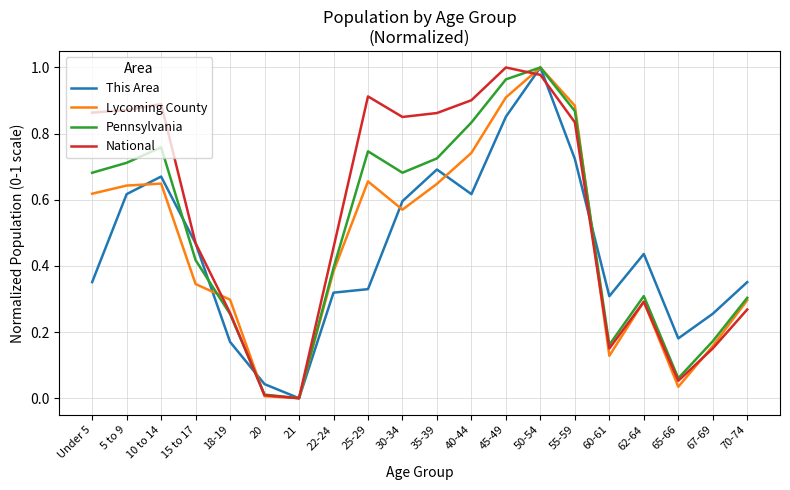

Which series has the largest total across all categories?

National